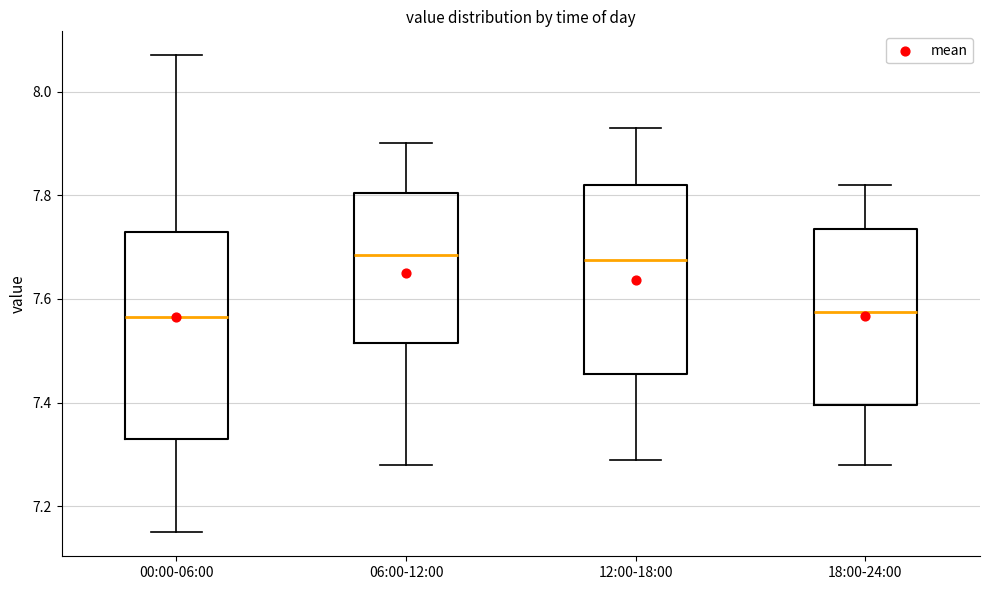

Reading left to right, transcribe this box plot: for each box, give where its median line is, the range the box spans, and where its two whiskers end, as read against the y-axis. The values are not printed on the chart, so give them approximately, as read against the axis.

00:00-06:00: median 7.56, box 7.34 to 7.74, whiskers 7.16 to 8.08
06:00-12:00: median 7.68, box 7.52 to 7.80, whiskers 7.28 to 7.90
12:00-18:00: median 7.68, box 7.46 to 7.82, whiskers 7.30 to 7.94
18:00-24:00: median 7.58, box 7.40 to 7.74, whiskers 7.28 to 7.82